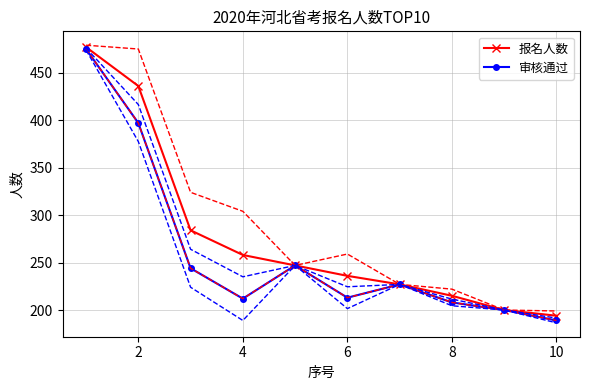

True or false: 审核通过 has a value of 102 at 8.

False